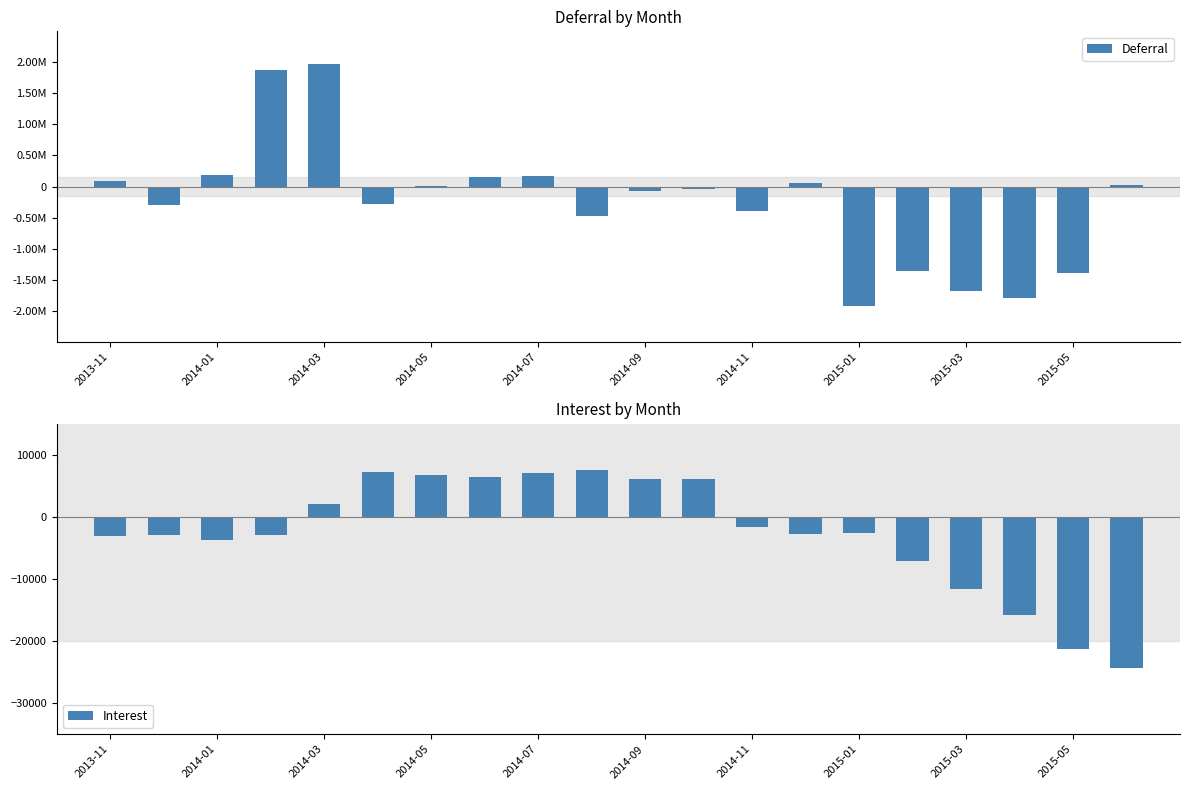

What are all the series names shown in the legend?

Deferral, Interest